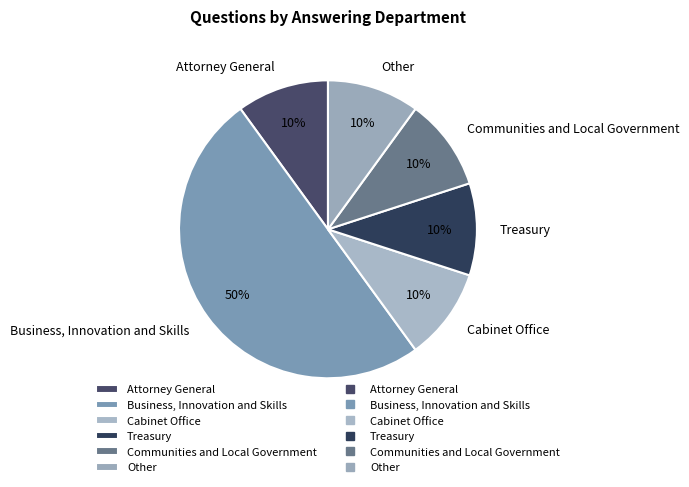

How many slices are in this pie chart?

6